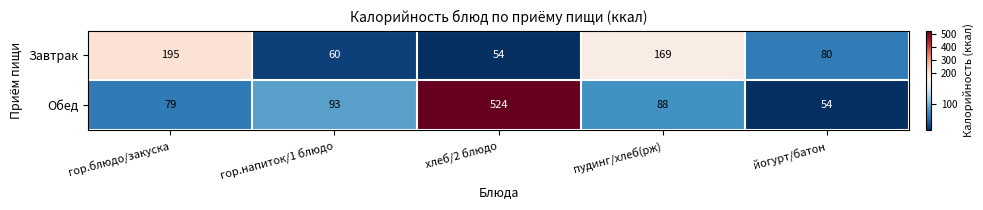

Reading left to right, extract all data points from this chart.

Завтрак: 195	60	54	169	80
Обед: 79	93	524	88	54